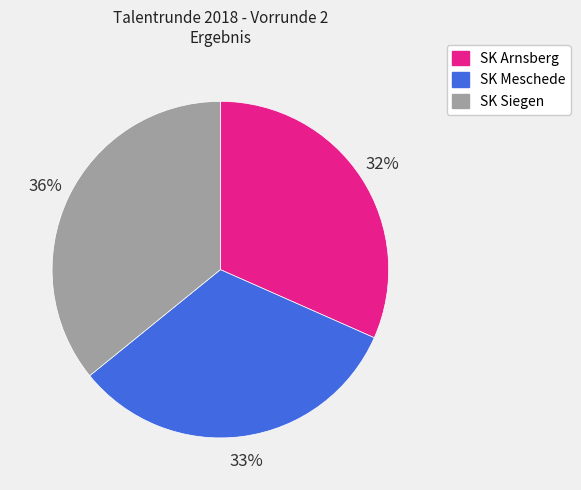

Combined, do SK Siegen and SK Meschede account for over 50%?

Yes